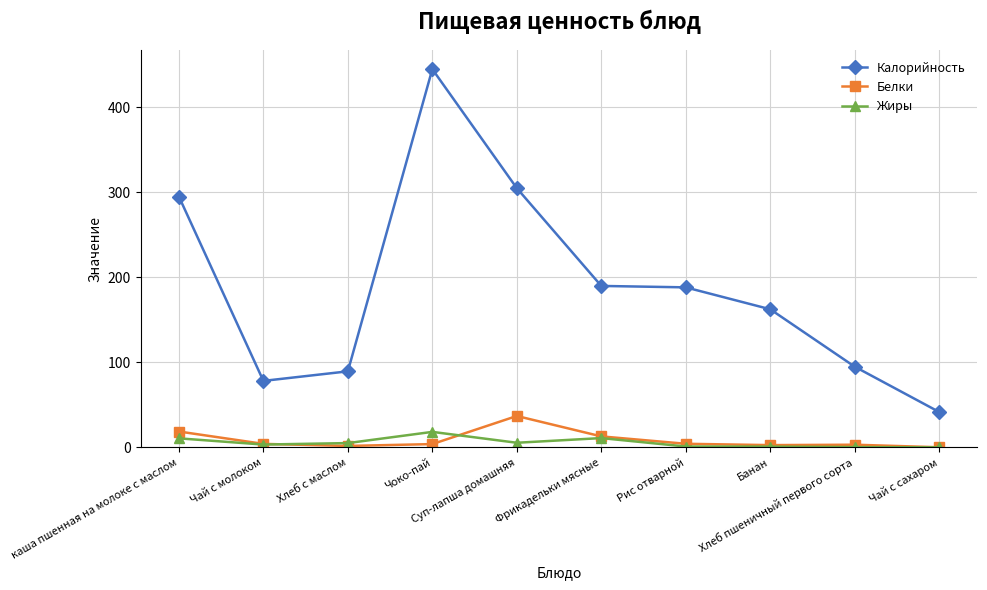

True or false: Калорийность and Белки cross at least once.

False